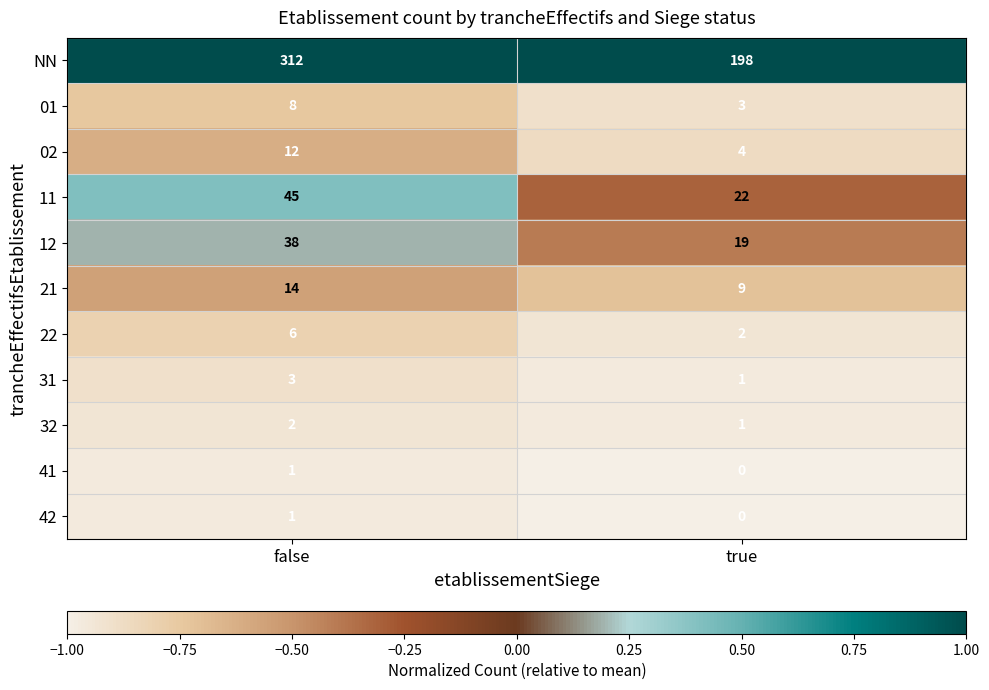

What is the total value across all series at false?

442